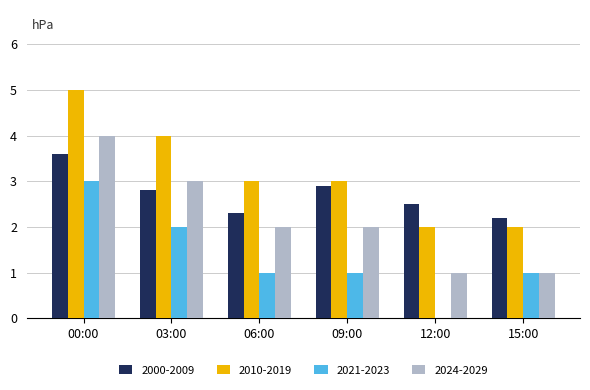

At which label does 2010-2019 first exceed 3?

00:00